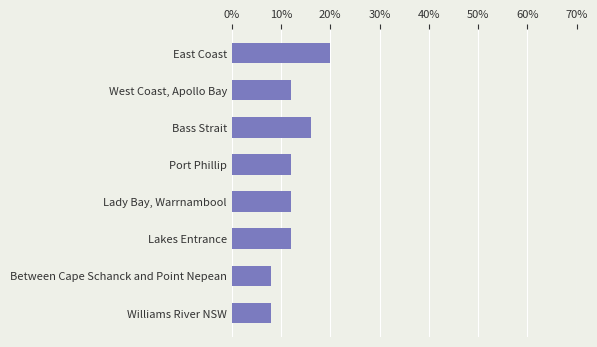

What is the sum of all values?

100